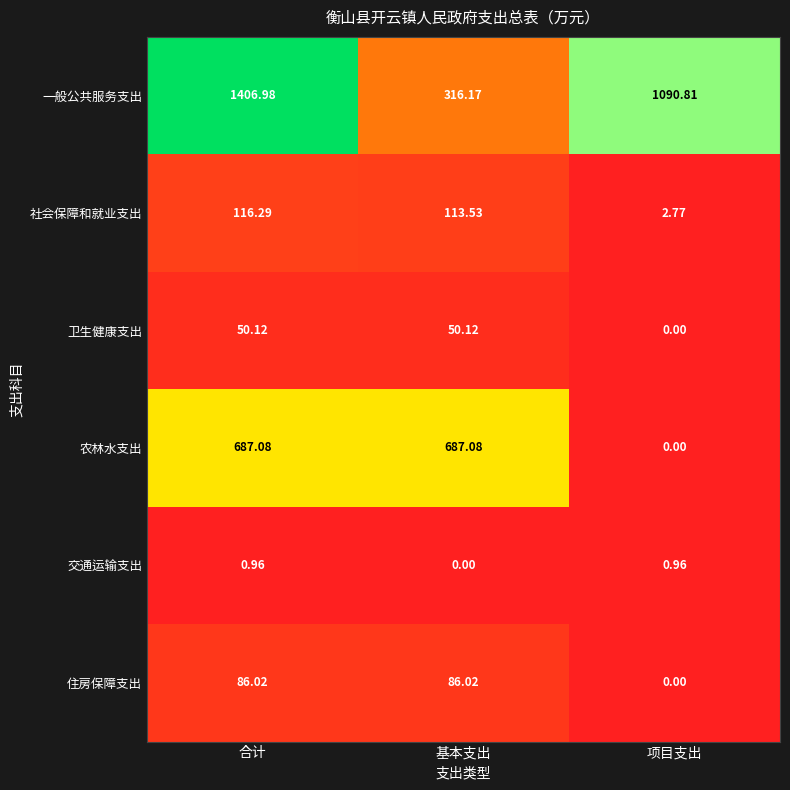

Which series has the largest range (max minus min)?

一般公共服务支出